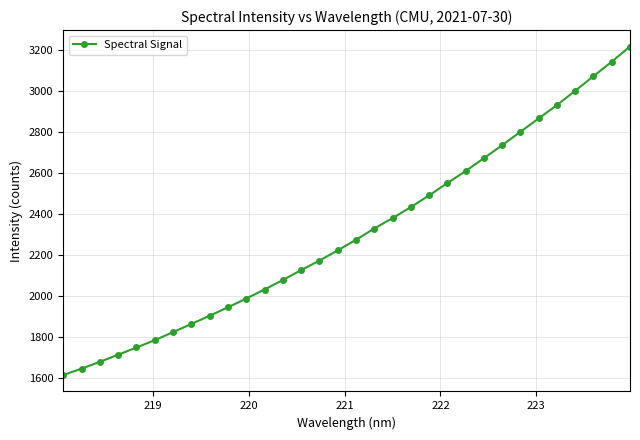

What is the difference between the maximum and minimum values?

1599.6